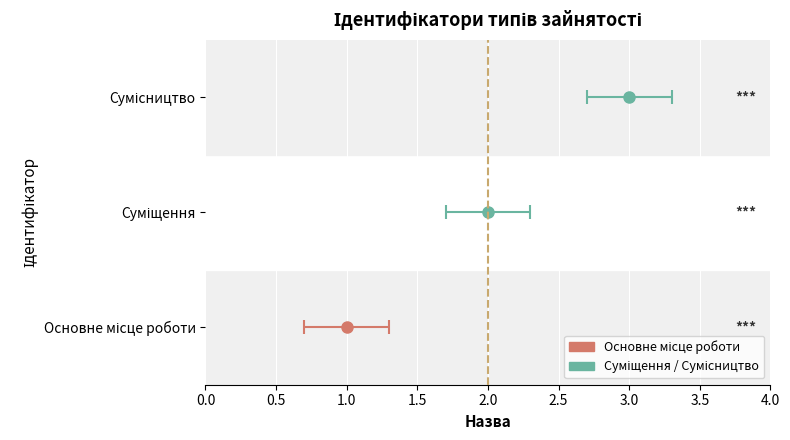

What is the value of the 3rd bar from the left?

3